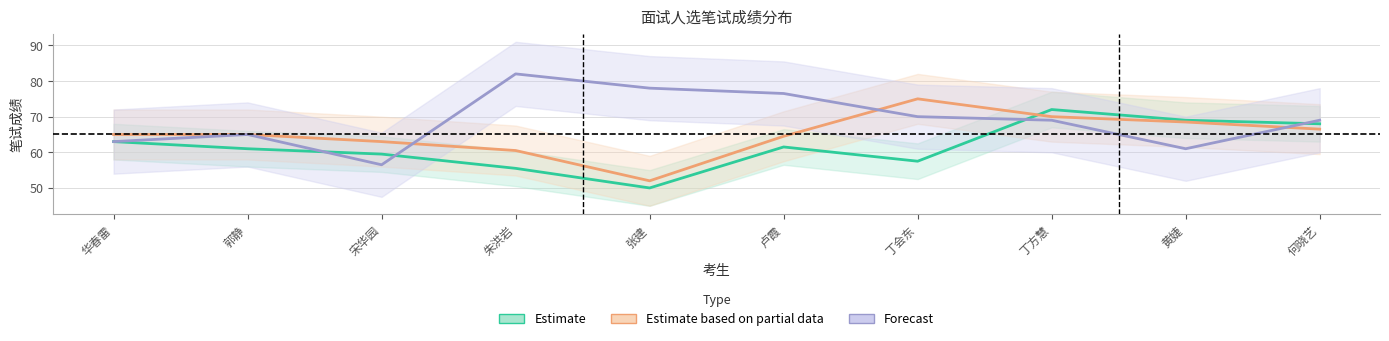

Which series has the largest total across all categories?

Forecast